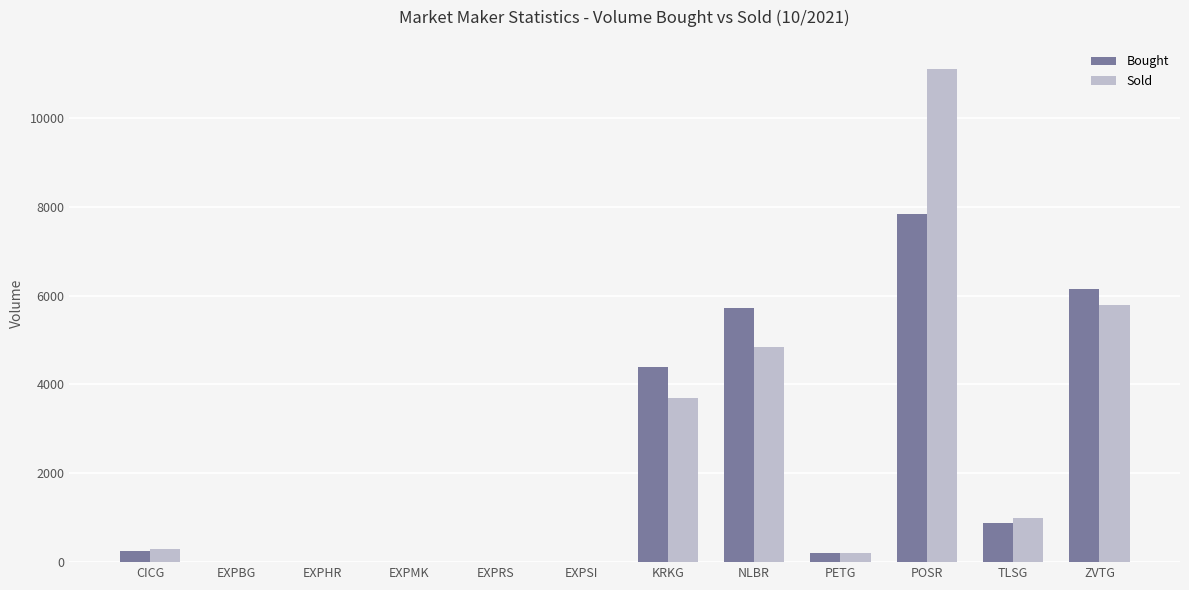

The Bought series shows 2644 at KRKG. True or false?

False